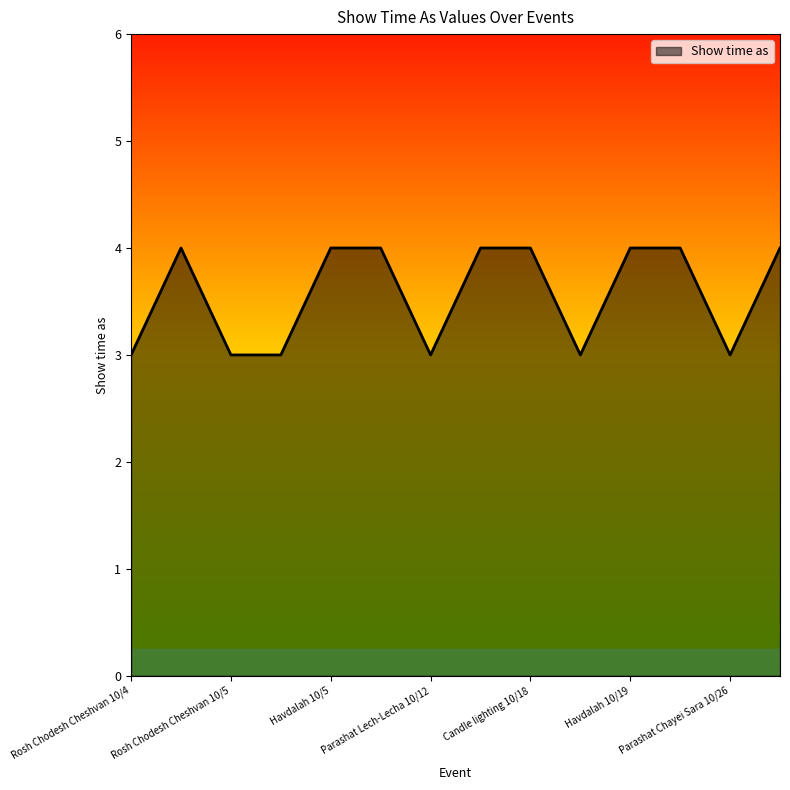

What is the minimum value shown in the chart?

3